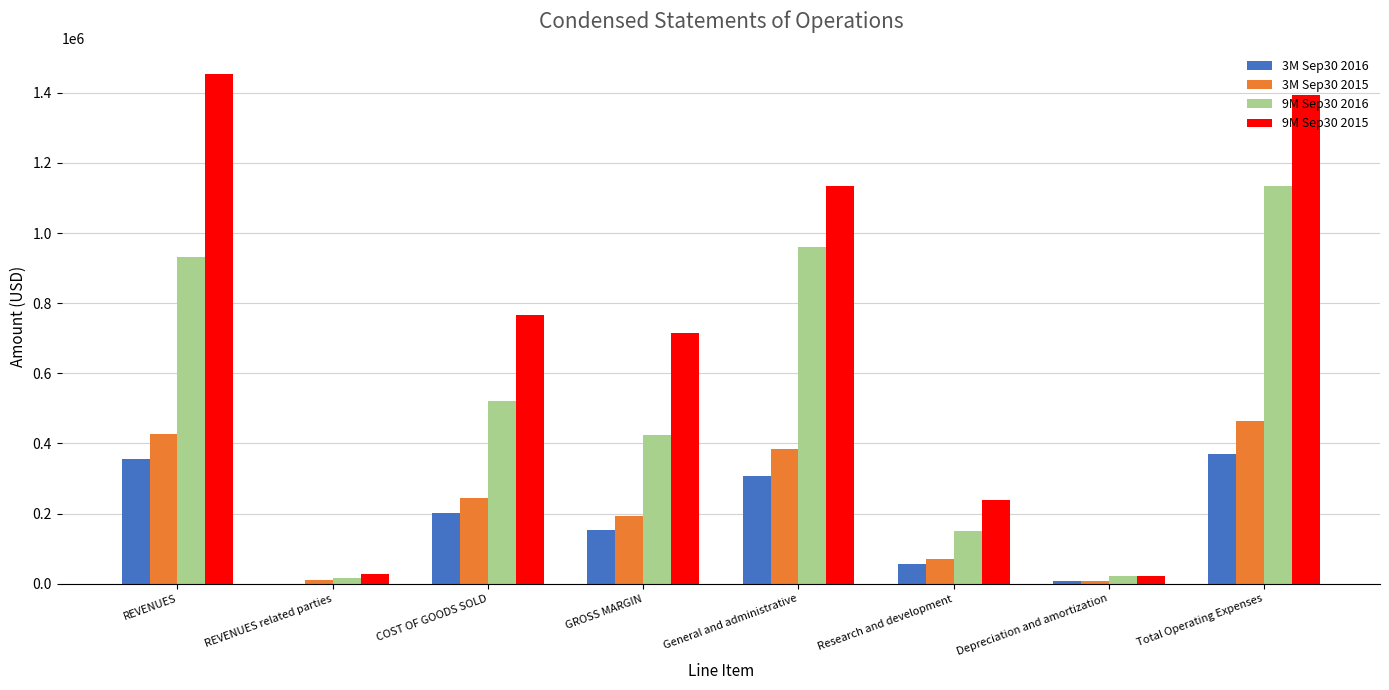

Between COST OF GOODS SOLD and Total Operating Expenses, which series saw the biggest shift?

9M Sep30 2015